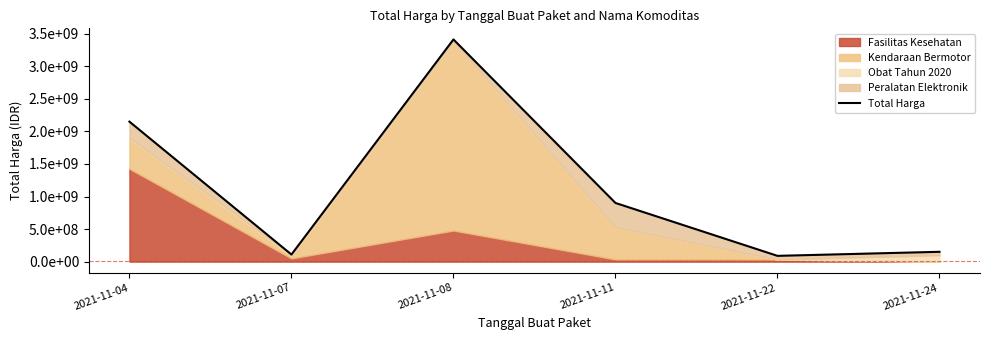

Does the chart display data point markers on the line(s)?

No